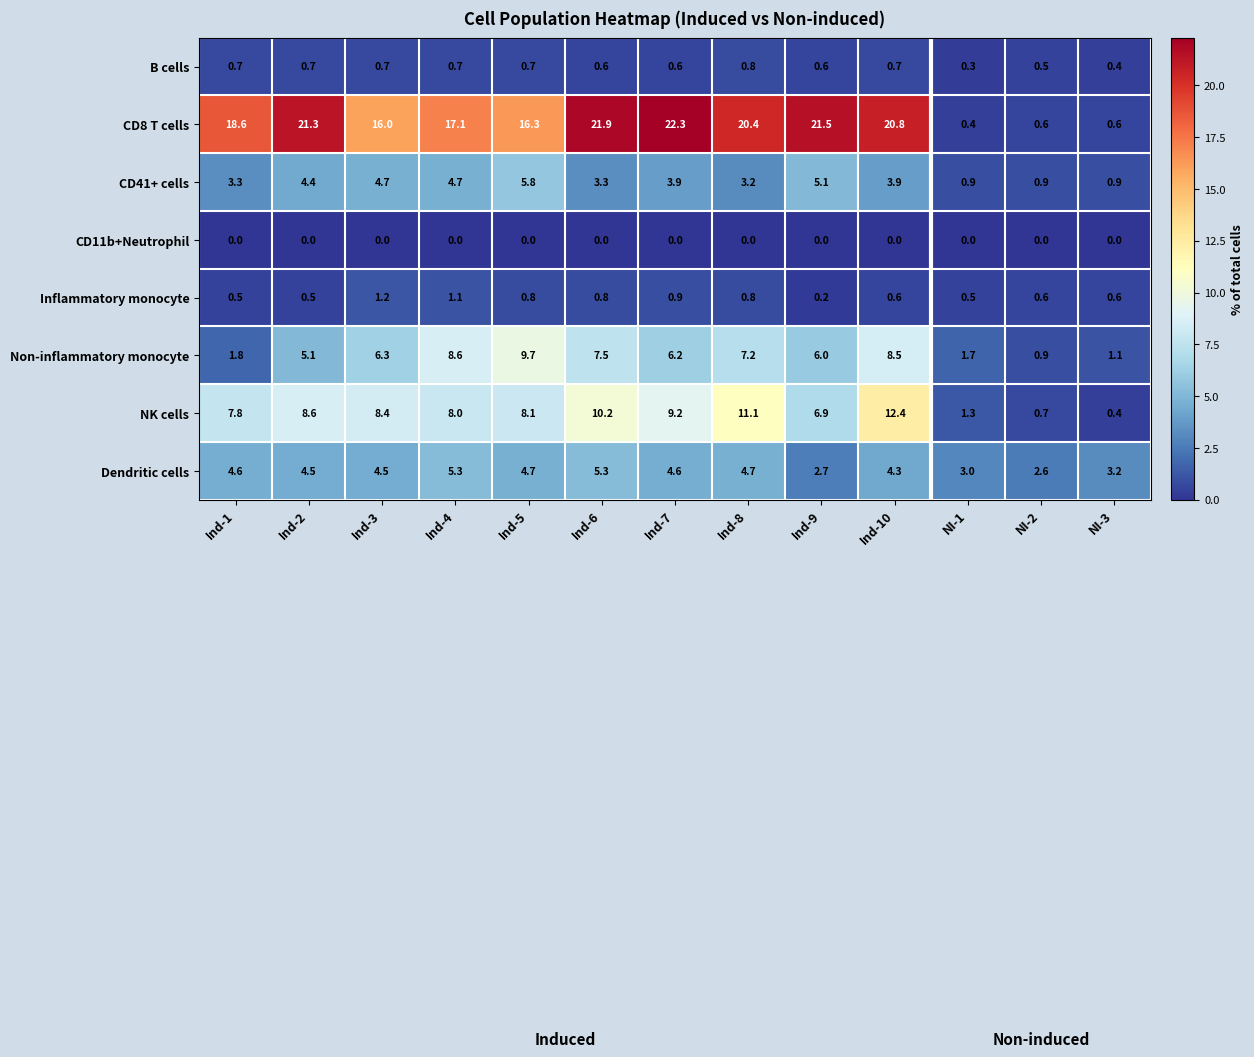

Between Ind-3 and Ind-7, which series saw the biggest shift?

CD8 T cells